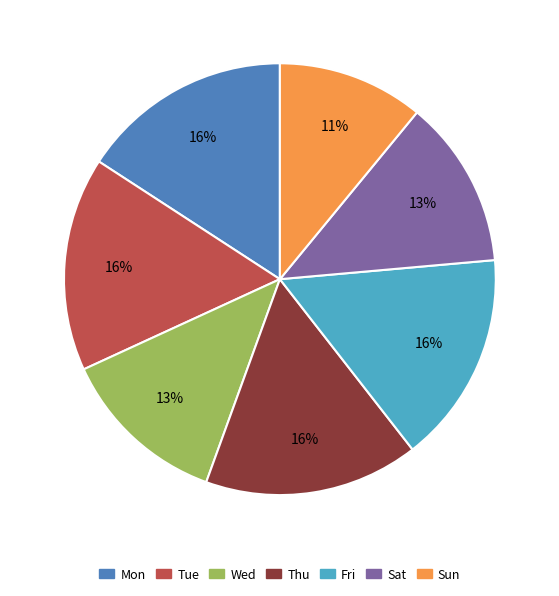

To the nearest percent, what is the average slice percentage?

14%